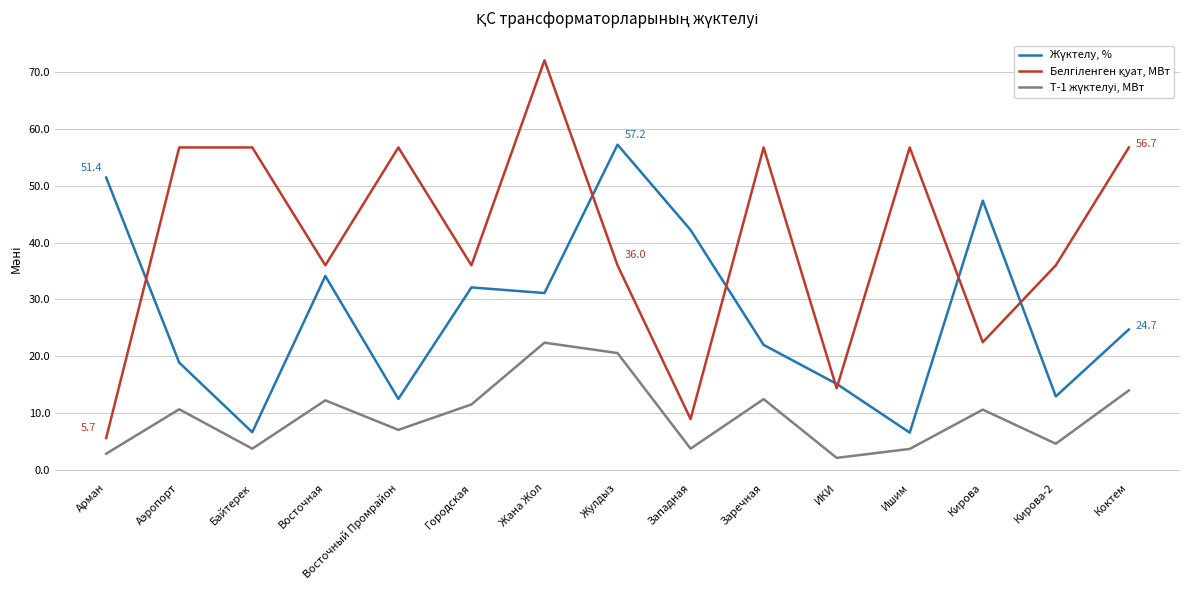

What is the spread (max minus min) of values at Кирова?

36.7